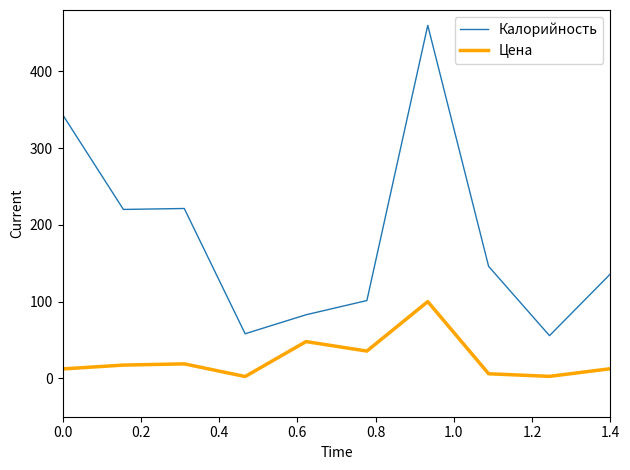

Which series has the widest spread of values?

Калорийность